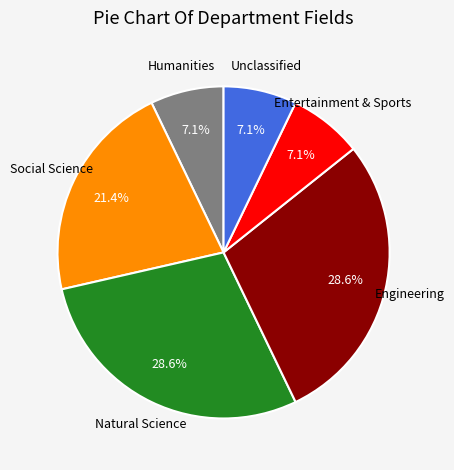

Is there a majority slice in this chart?

No